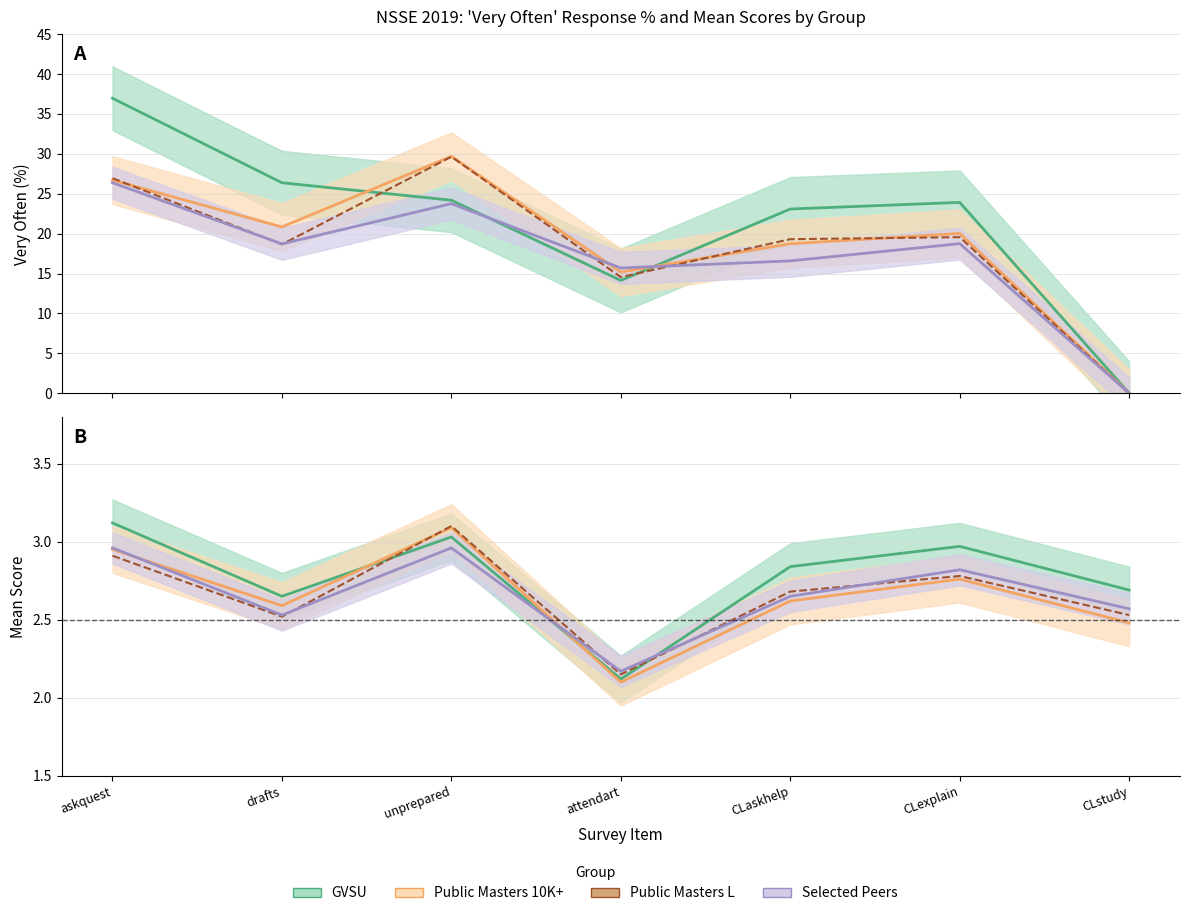

Between which two adjacent categories do Public Masters 10K+ % and GVSU % first intersect?

drafts and unprepared